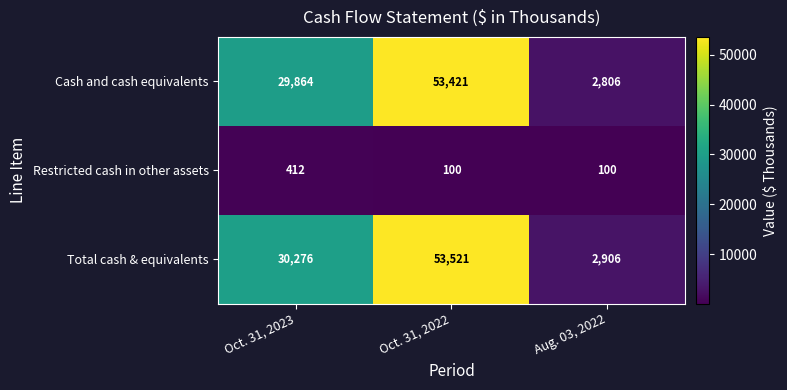

True or false: Restricted cash in other assets has a value of 100 at Aug. 03, 2022.

True